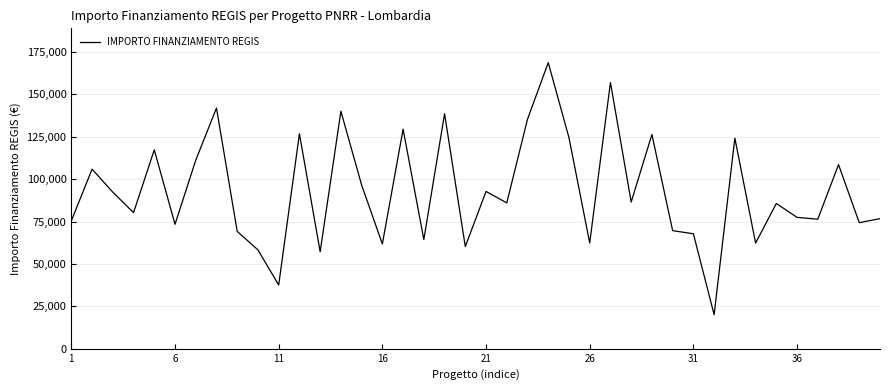

What is the difference between the maximum and minimum values?

148725.9